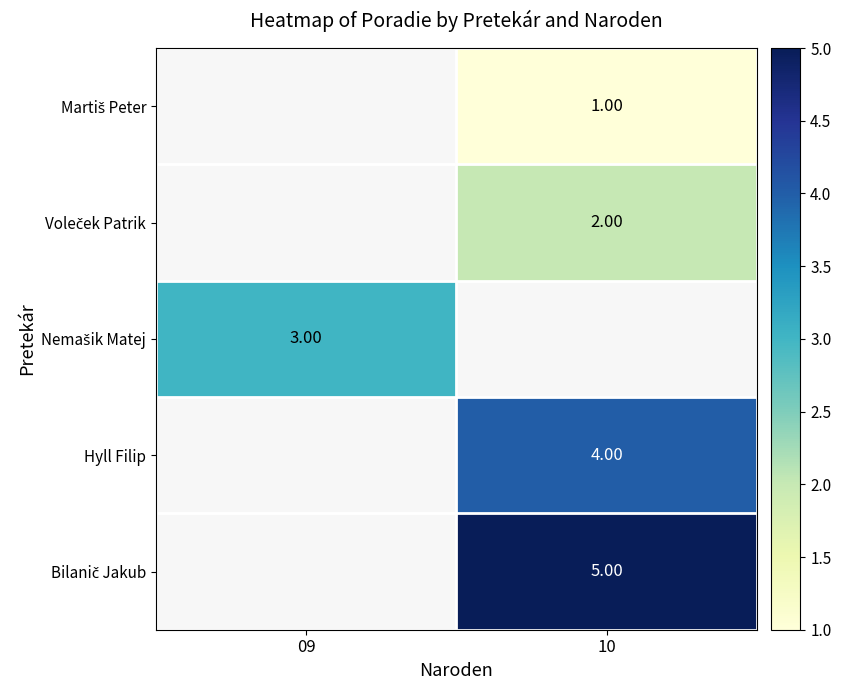

Between 10 and 09, which is larger?

09